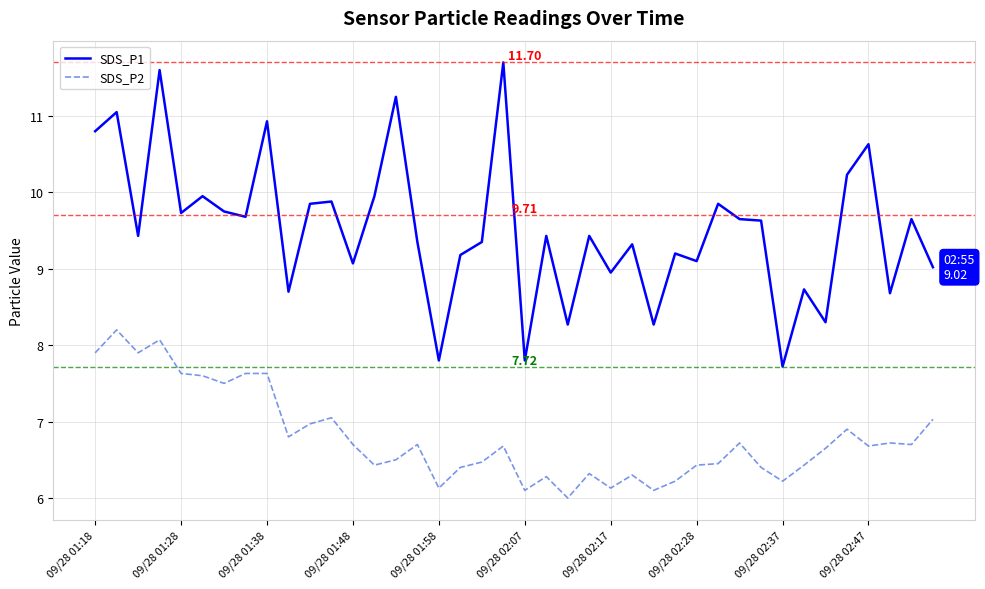

What is the maximum value shown in the chart?

11.7